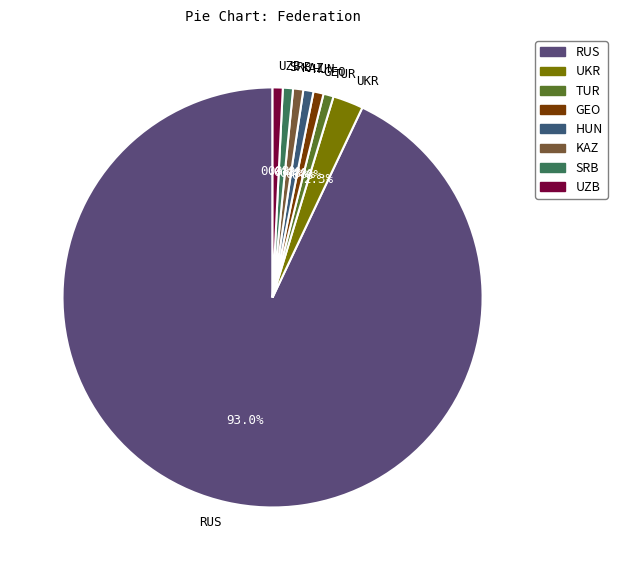

Between TUR and RUS, which is larger?

RUS